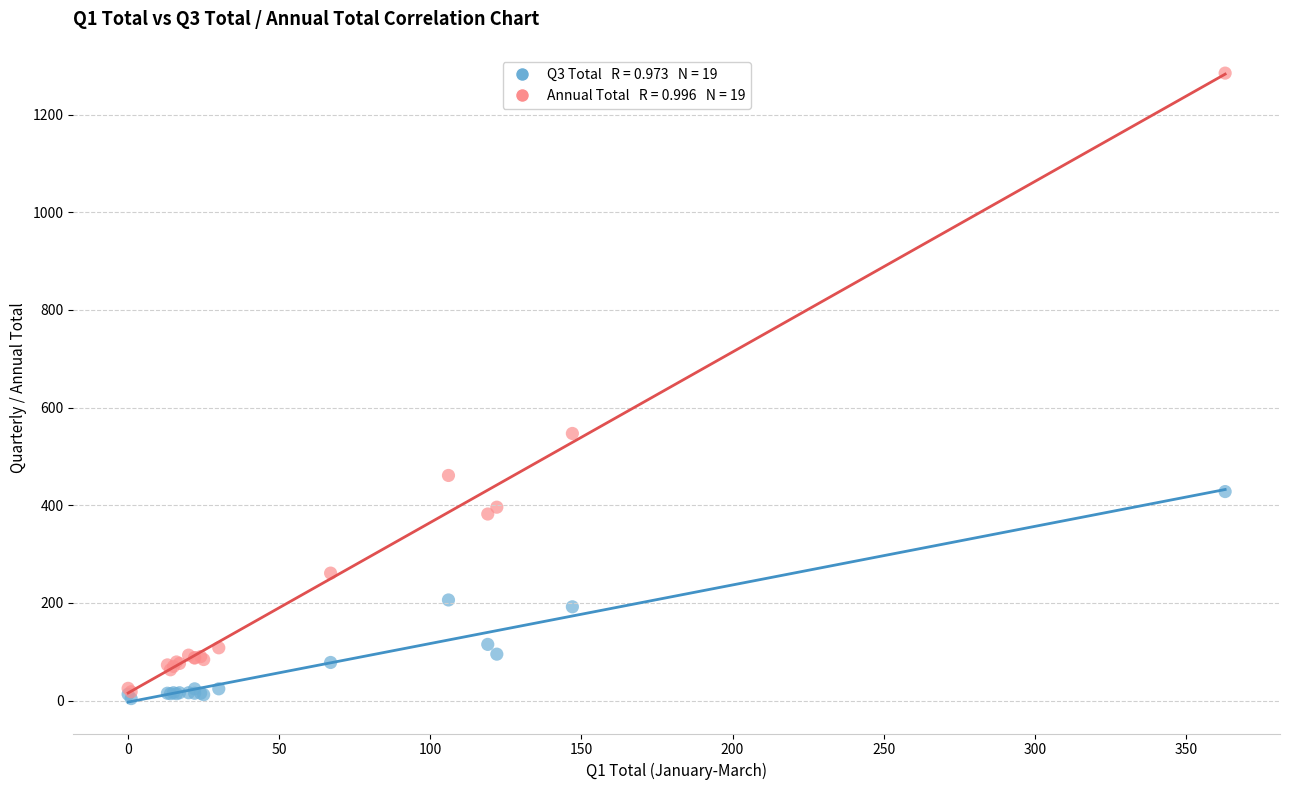

Across all series, what Y value is closest to 644?

547